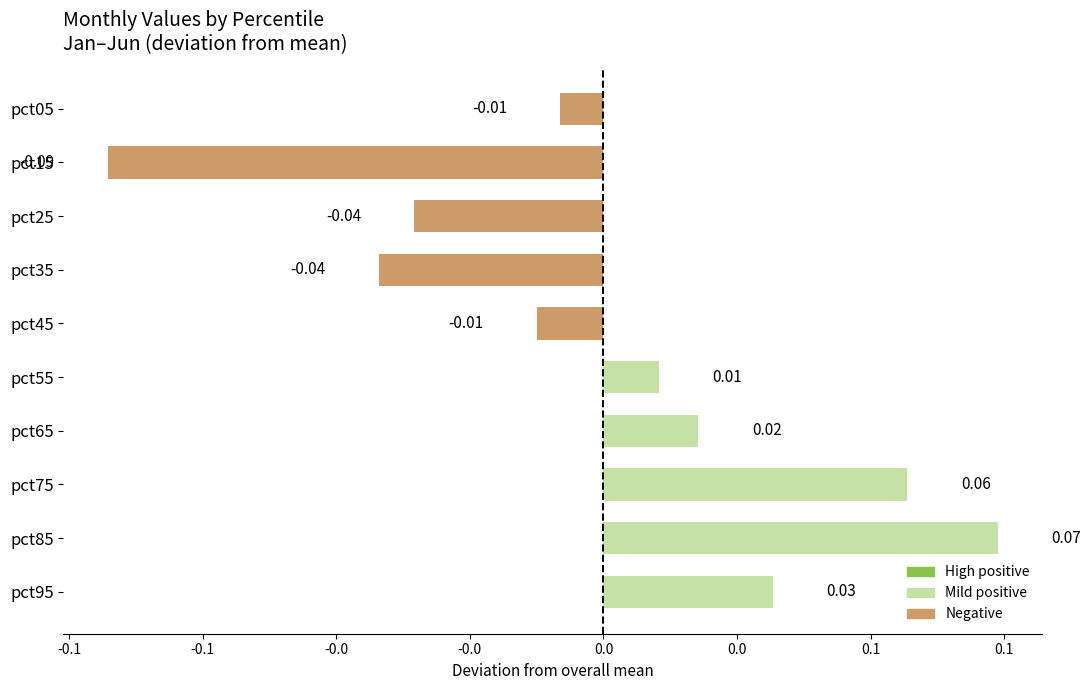

Does the chart contain any negative values?

Yes